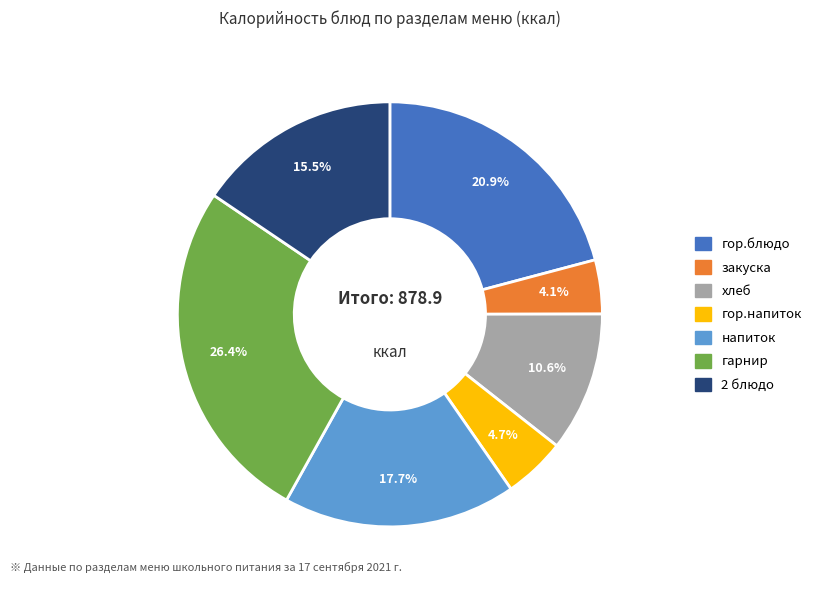

Is it true that гор.блюдо is 9% of the pie?

False